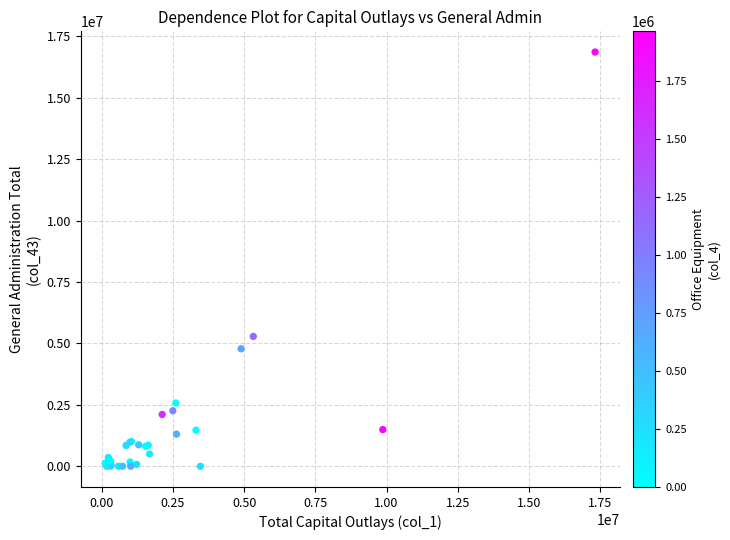

What Y value in the scatter plot is closest to 8433079?

5287000.0